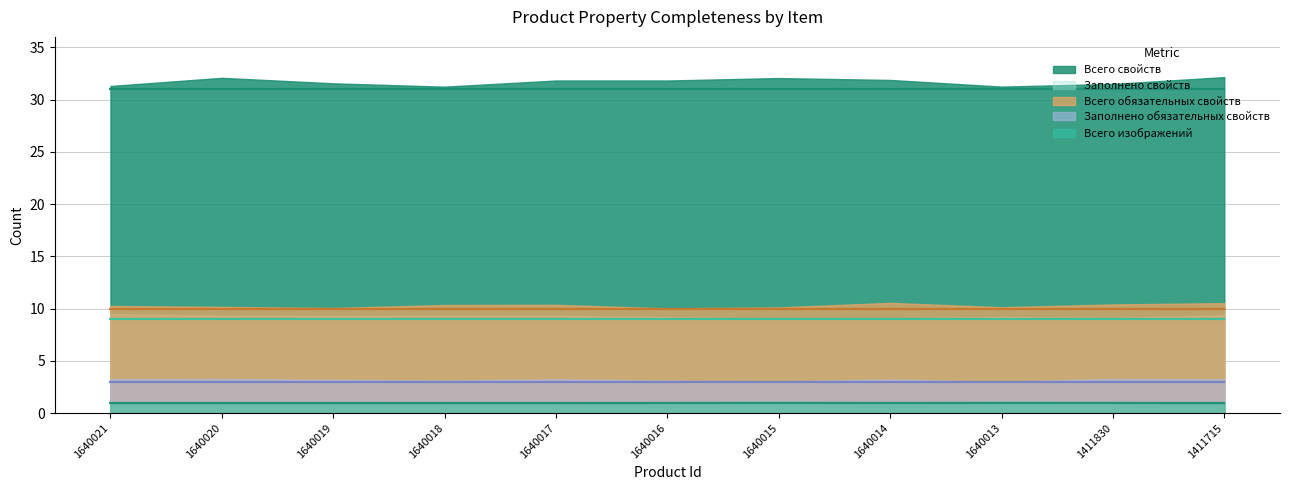

What is the value of the Заполнено свойств point at the 10th from the left?

9